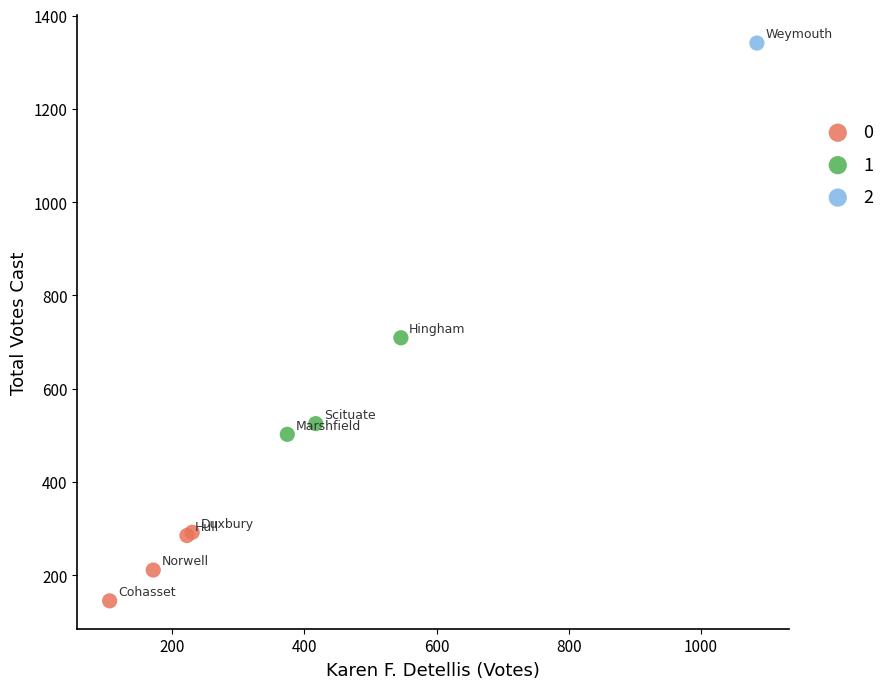

What are all the series names shown in the legend?

0, 1, 2